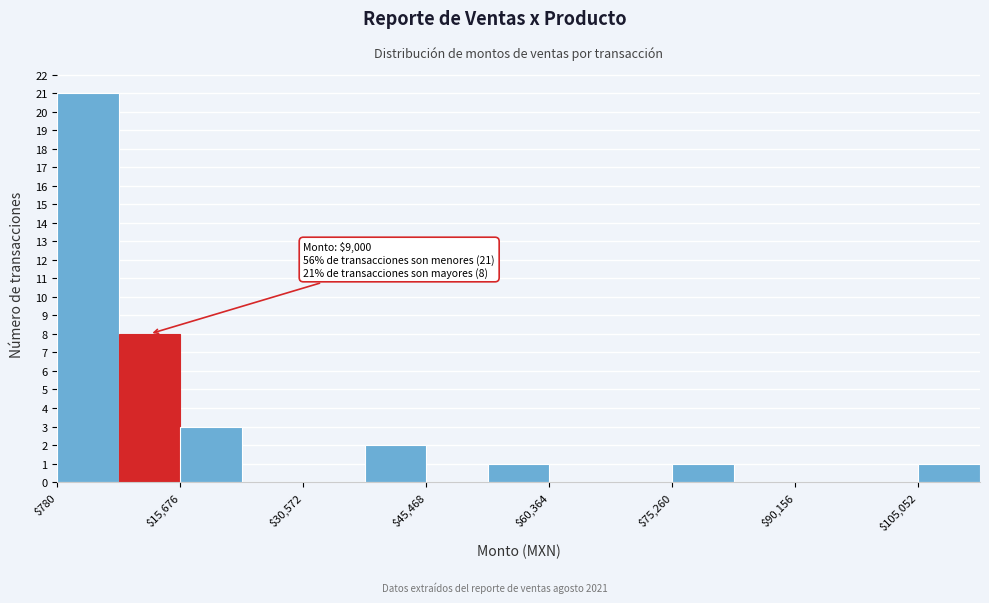

Around what value on the x-axis is the tallest bar? Give the approximate position of its centre, as read against the axis.

4000